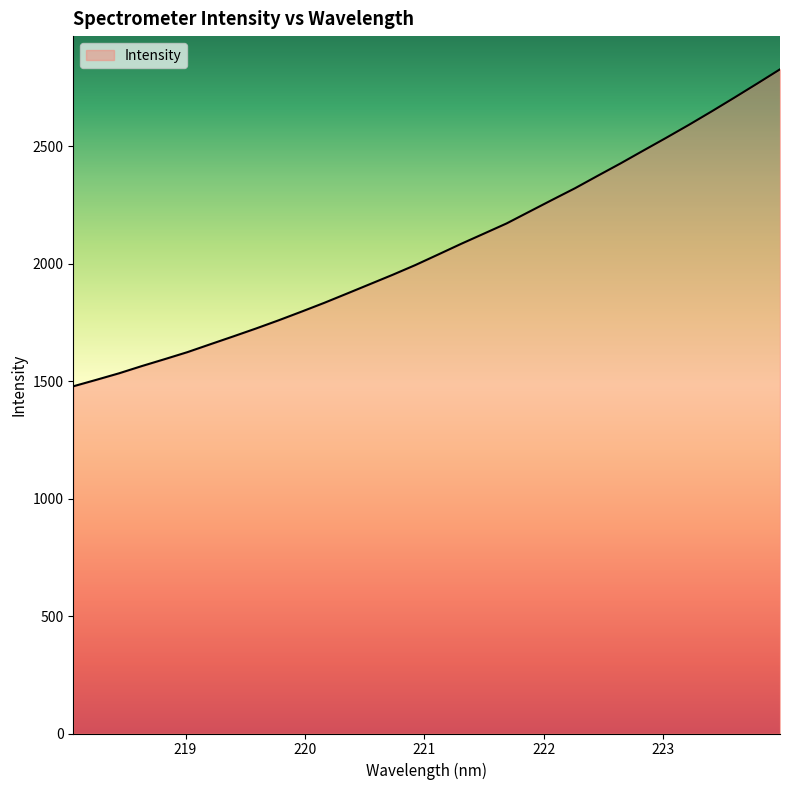

What is the difference between the maximum and minimum values?

1349.2